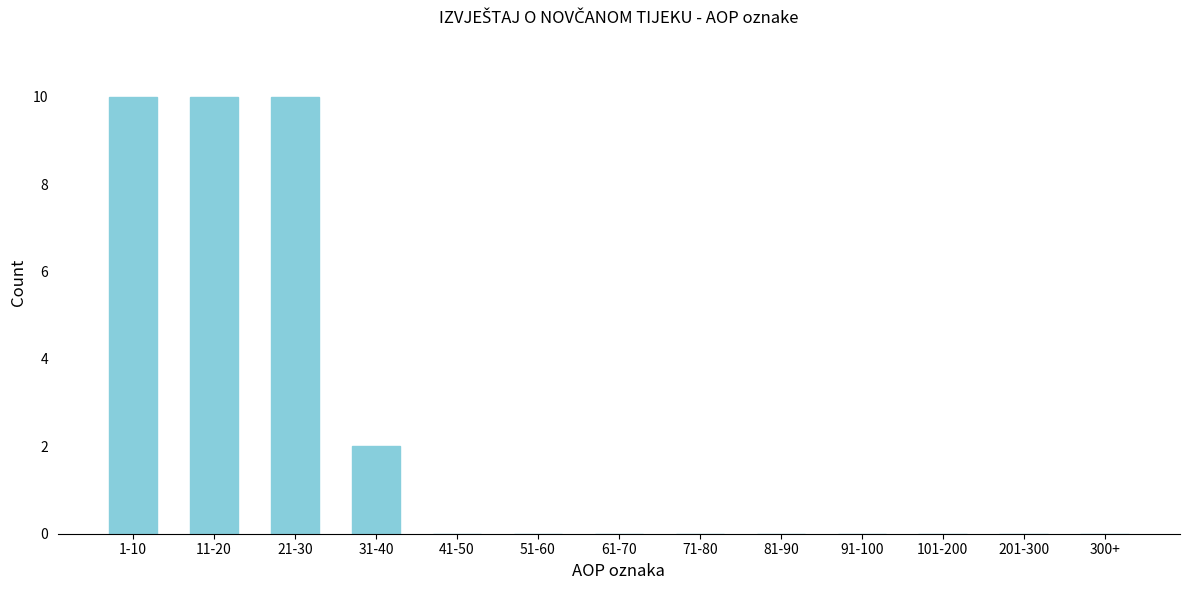

Reading right to left, what are all the values shown in this chart?

300+=0	201-300=0	101-200=0	91-100=0	81-90=0	71-80=0	61-70=0	51-60=0	41-50=0	31-40=2	21-30=10	11-20=10	1-10=10